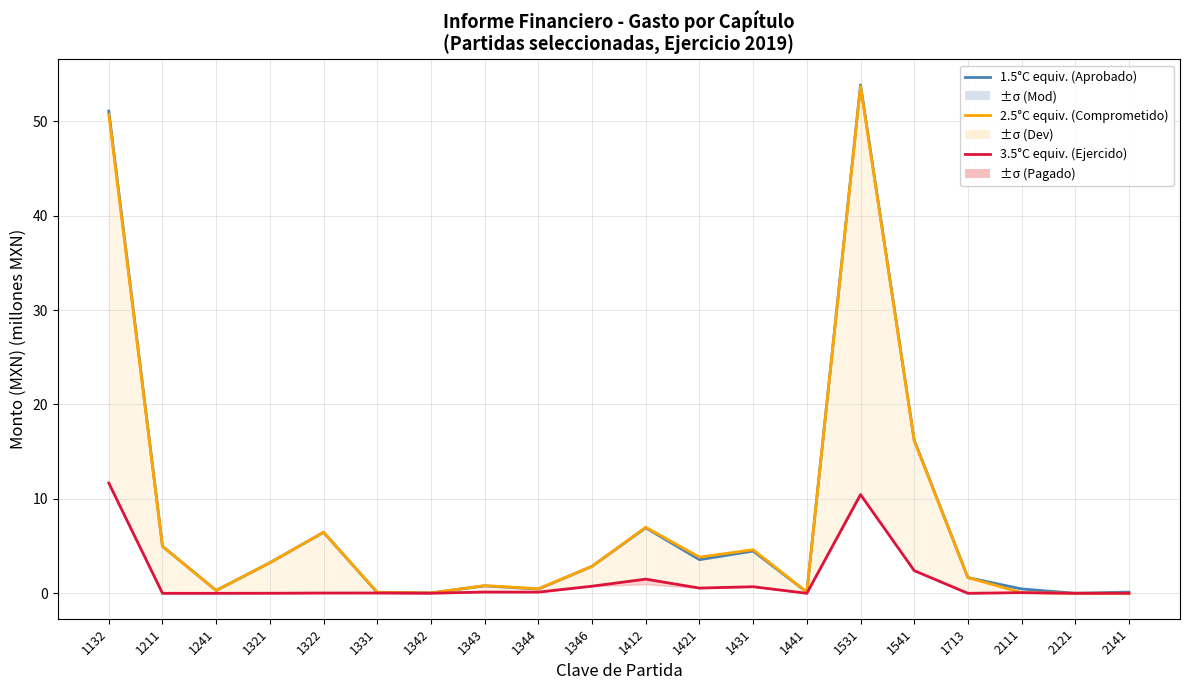

Reading right to left, transcribe all the data shown in this chart.

1.5°C equiv. (Aprobado): 0.1	0.0	0.5	1.7	16.2	53.8	0.1	4.5	3.6	6.9	2.9	0.4	0.8	0.0	0.1	6.5	3.2	0.3	5.0	51.1
2.5°C equiv. (Comprometido): 0.0	0.0	0.1	1.7	16.2	53.7	0.1	4.6	3.8	7.0	2.9	0.5	0.8	0.0	0.1	6.5	3.2	0.3	5.0	50.7
3.5°C equiv. (Ejercido): 0.0	0.0	0.1	0.0	2.4	10.5	0.0	0.7	0.6	1.5	0.8	0.1	0.1	0.0	0.0	0.0	0.0	0.0	0.0	11.7